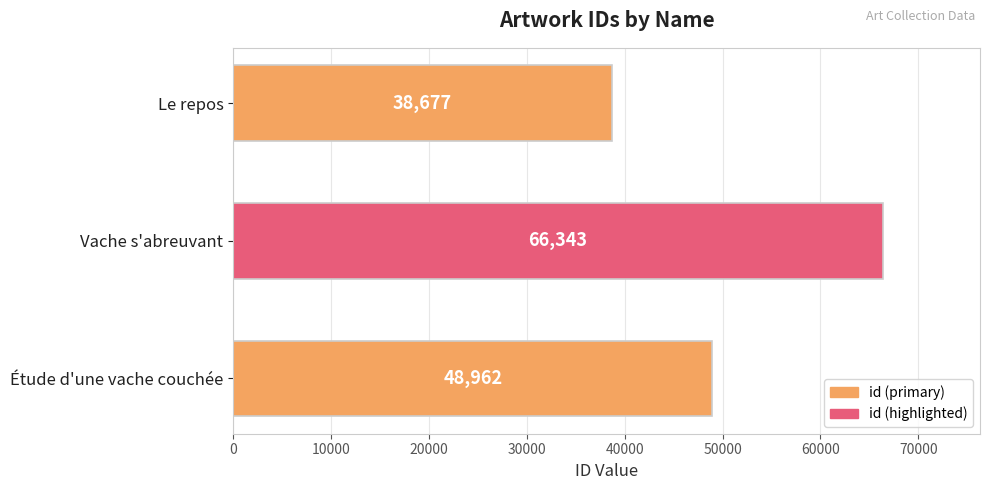

Rank the categories by value from highest to lowest.

Vache s'abreuvant, Étude d'une vache couchée, Le repos